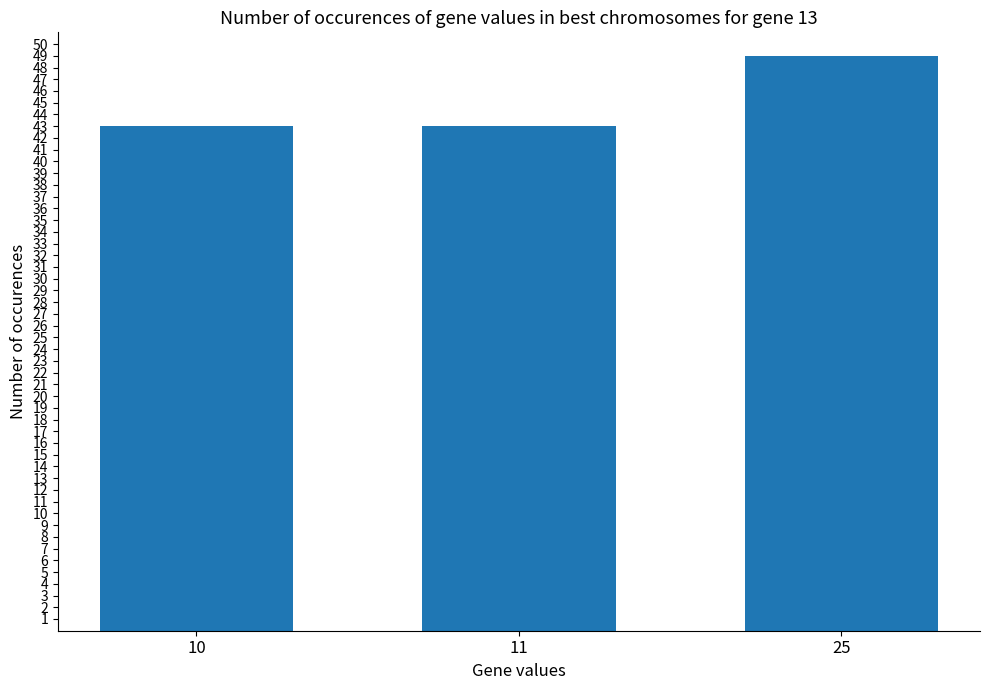

What is the change in value from 11 to 25?

+6